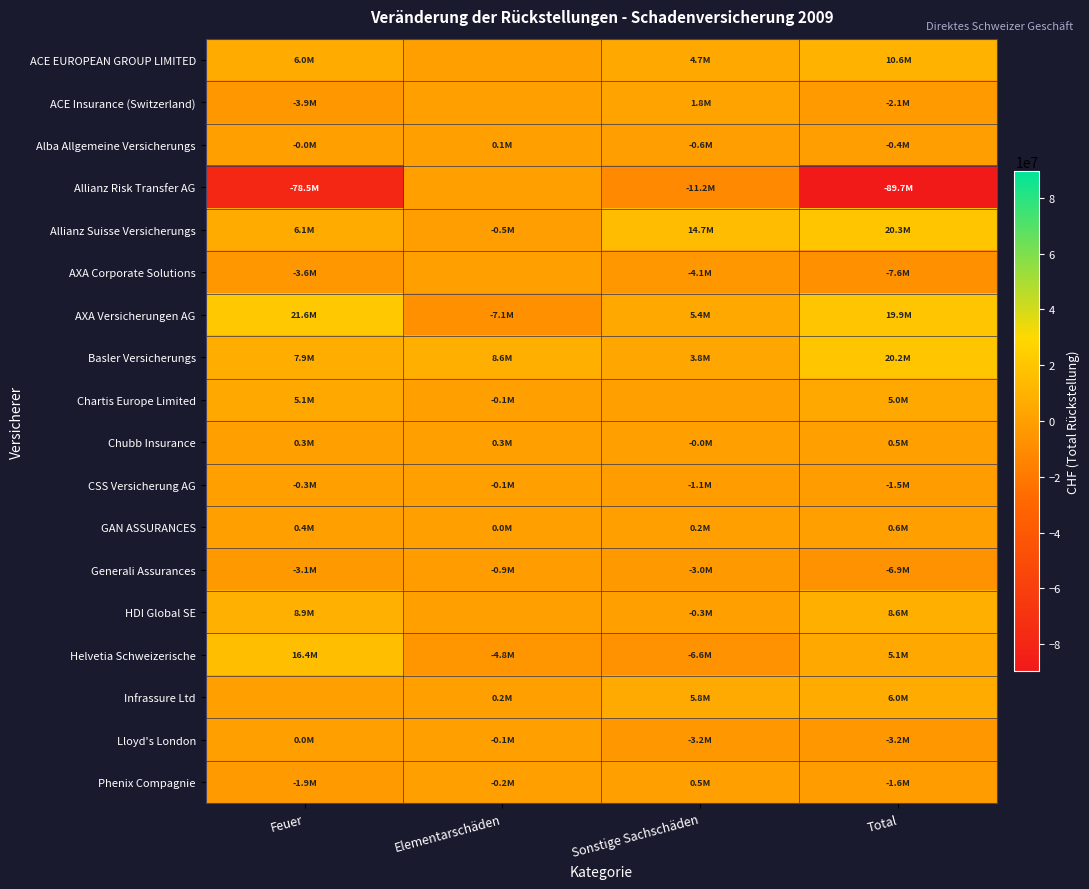

At which category is the sum across all series the highest?

Sonstige Sachschäden